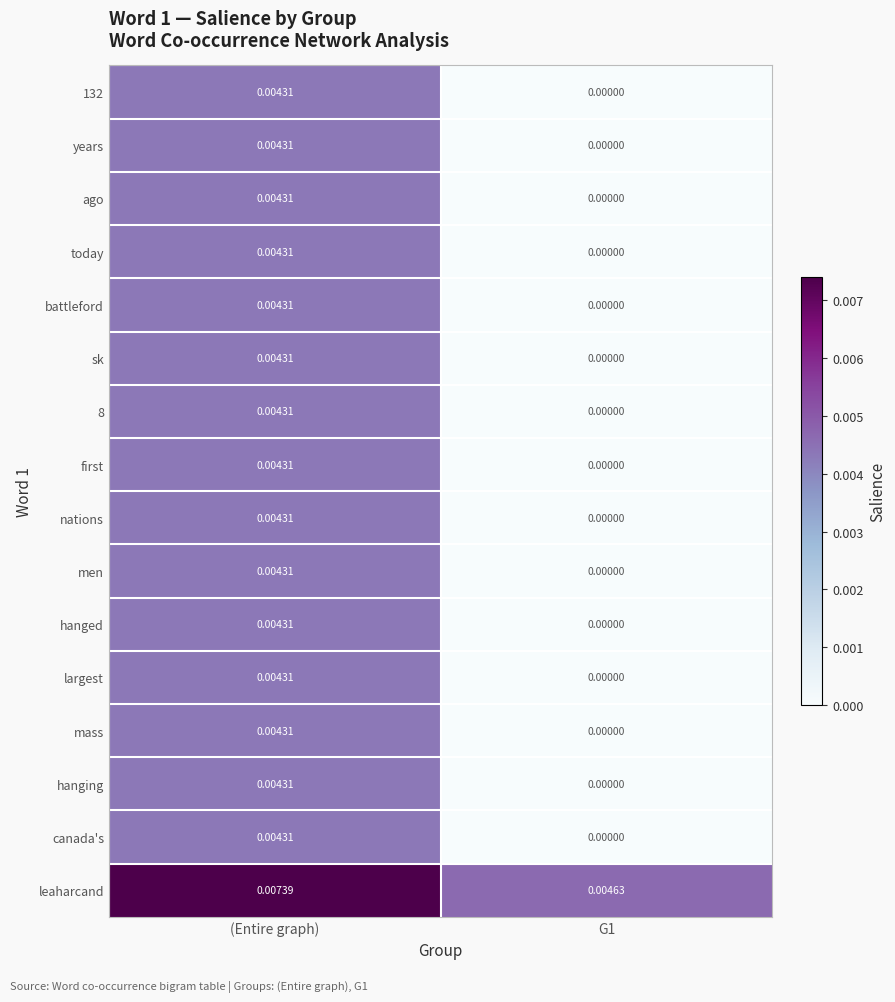

At which label does ago reach its peak?

(Entire graph)